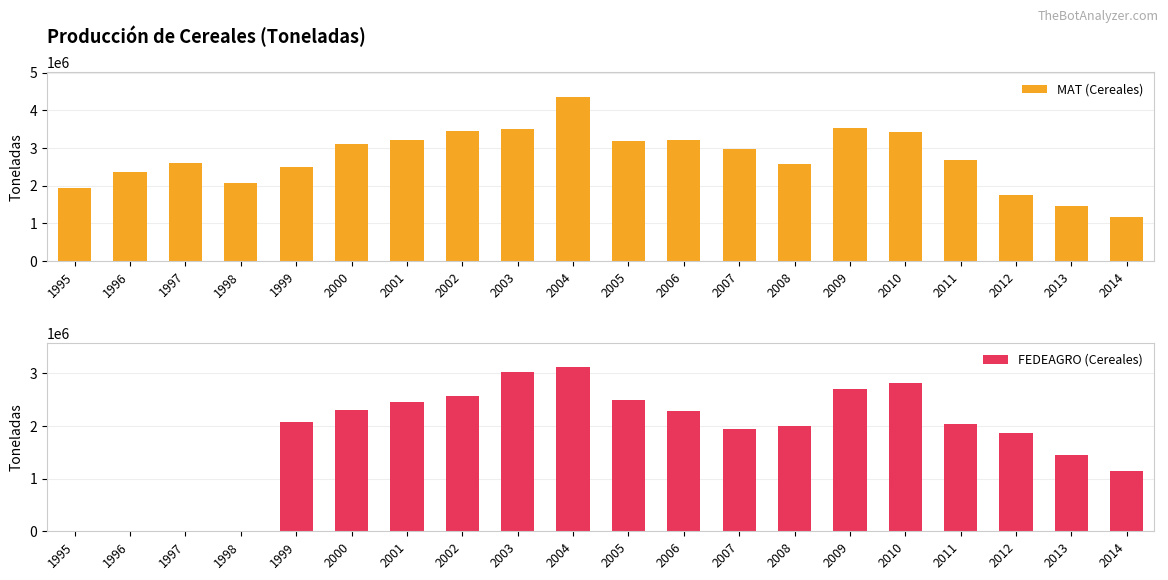

The value of MAT (Cereales) at 1997 is 1184454. True or false?

False